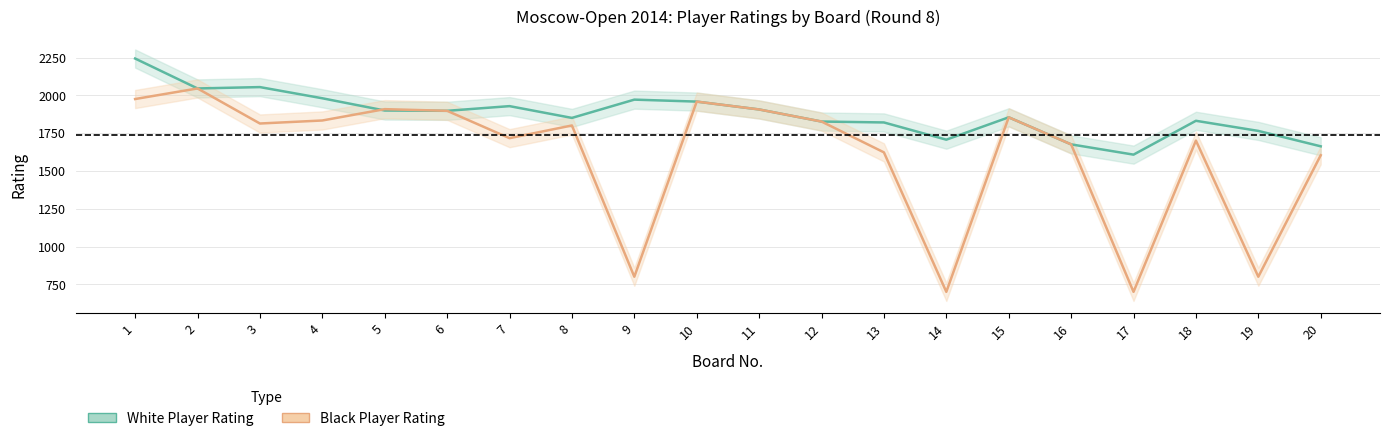

List the labels in order of Black Rating value, largest first.

2, 1, 10, 5, 11, 6, 15, 4, 12, 3, 8, 7, 18, 16, 13, 20, 9, 19, 14, 17